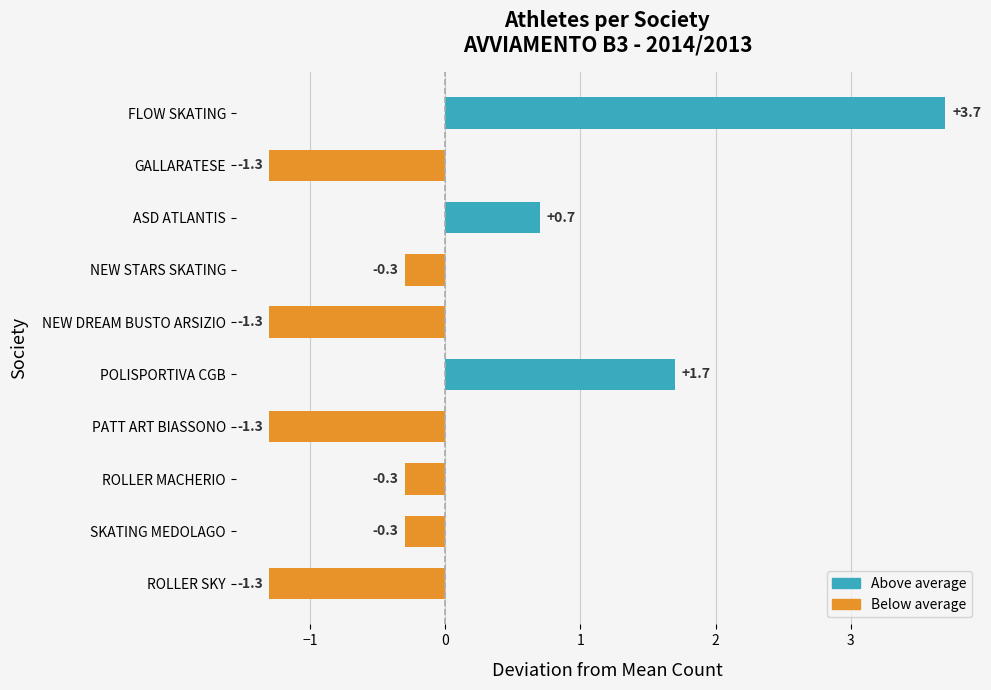

Reading bottom to top, extract all data points from this chart.

ROLLER SKY=-1.3	SKATING MEDOLAGO=-0.3	ROLLER MACHERIO=-0.3	PATT ART BIASSONO=-1.3	POLISPORTIVA CGB=1.7	NEW DREAM BUSTO ARSIZIO=-1.3	NEW STARS SKATING=-0.3	ASD ATLANTIS=0.7	GALLARATESE=-1.3	FLOW SKATING=3.7